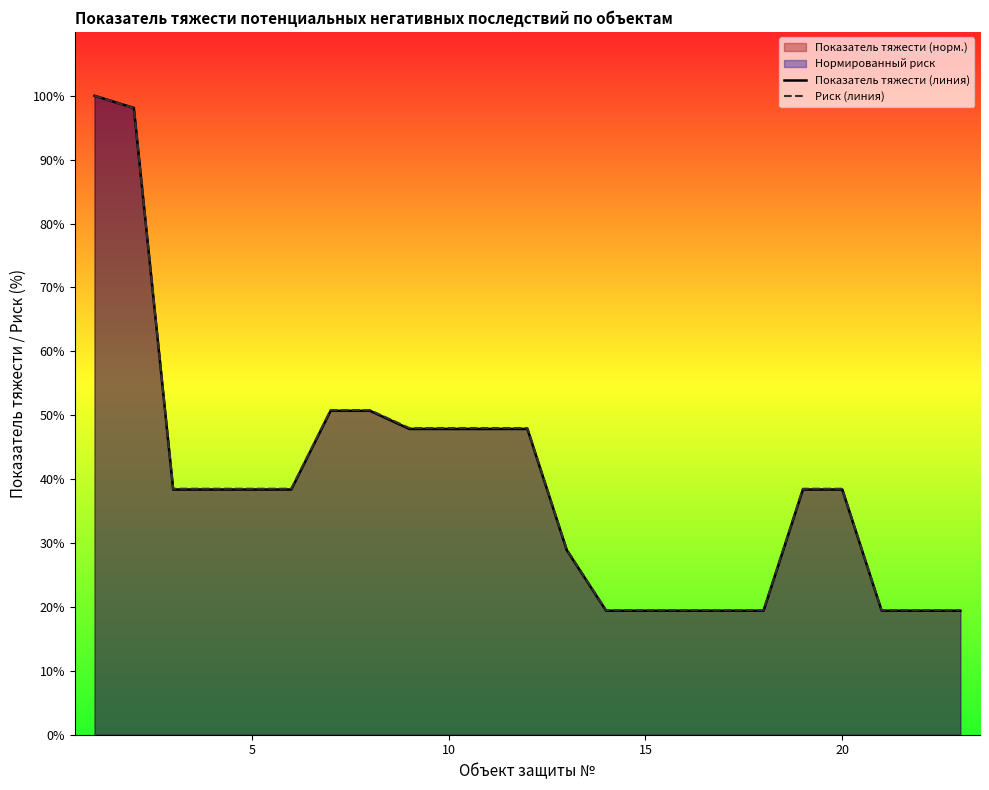

What is the lowest value of the Риск (линия) series?

19.5